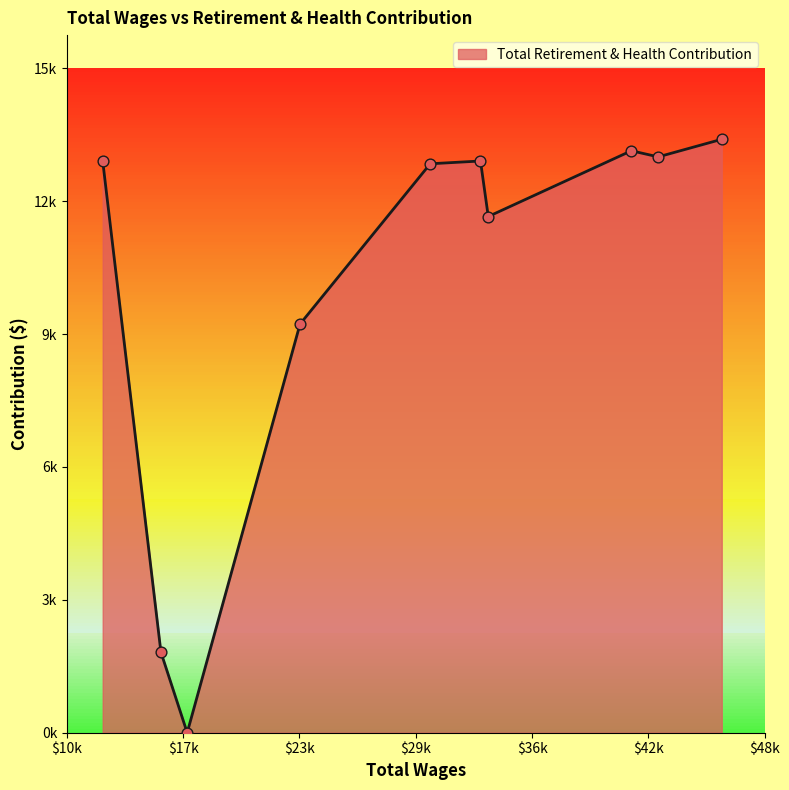

Does the chart have visible grid lines?

No